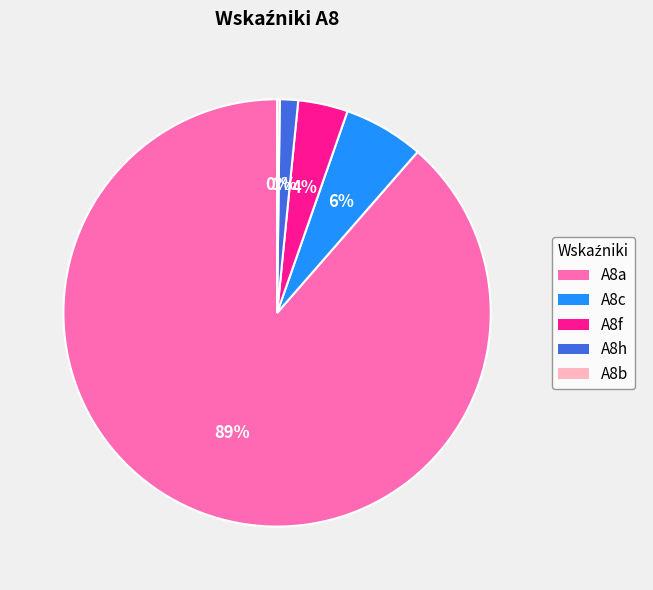

What is the largest slice in the pie chart?

A8a